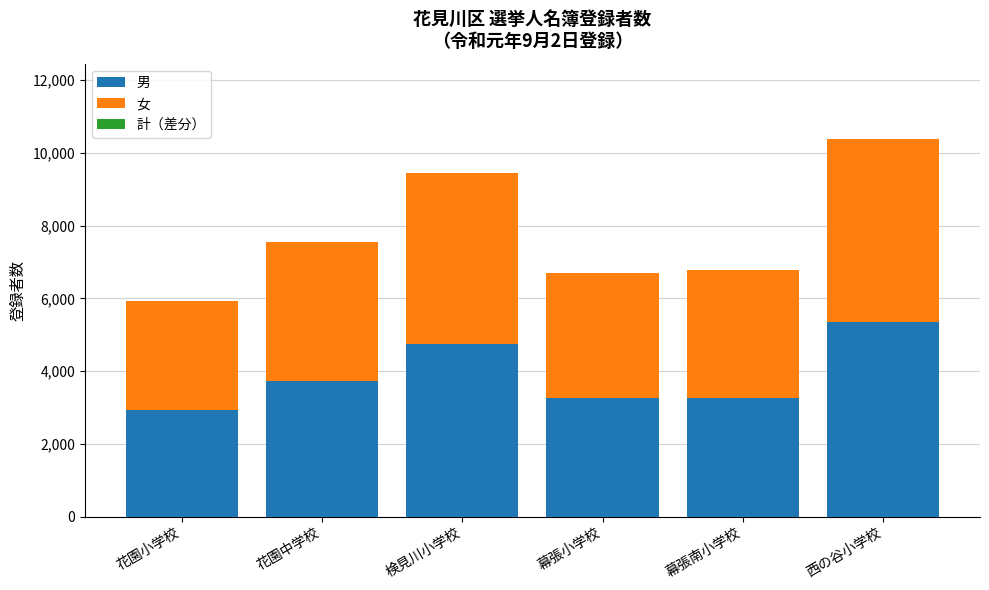

The 男 series shows 8424 at 検見川小学校. True or false?

False